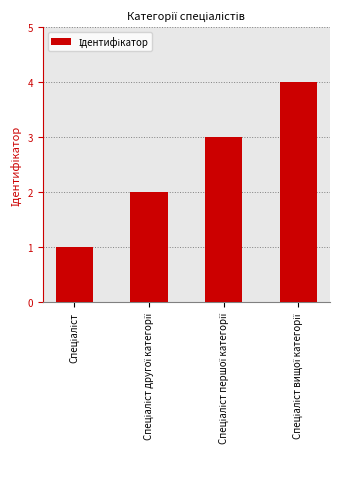

What is the maximum value shown in the chart?

4